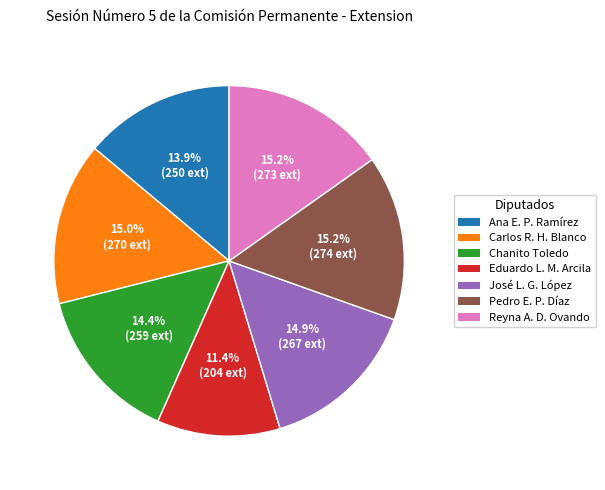

To the nearest percent, what is the difference between the largest and smallest slice percentages?

4%